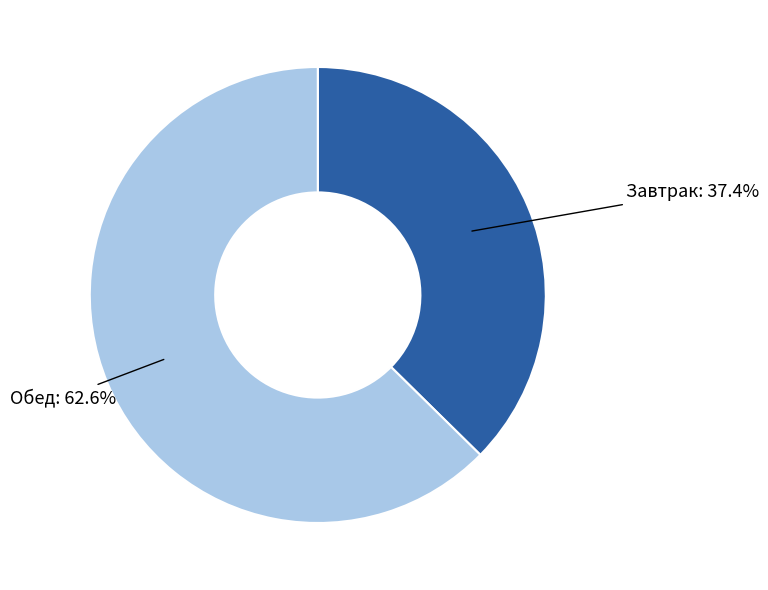

Which slice is the largest?

Обед